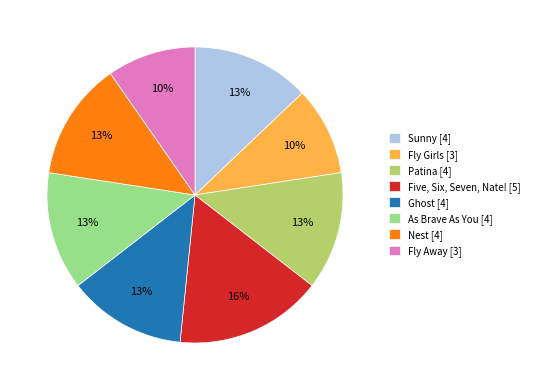

How many slices are in this pie chart?

8